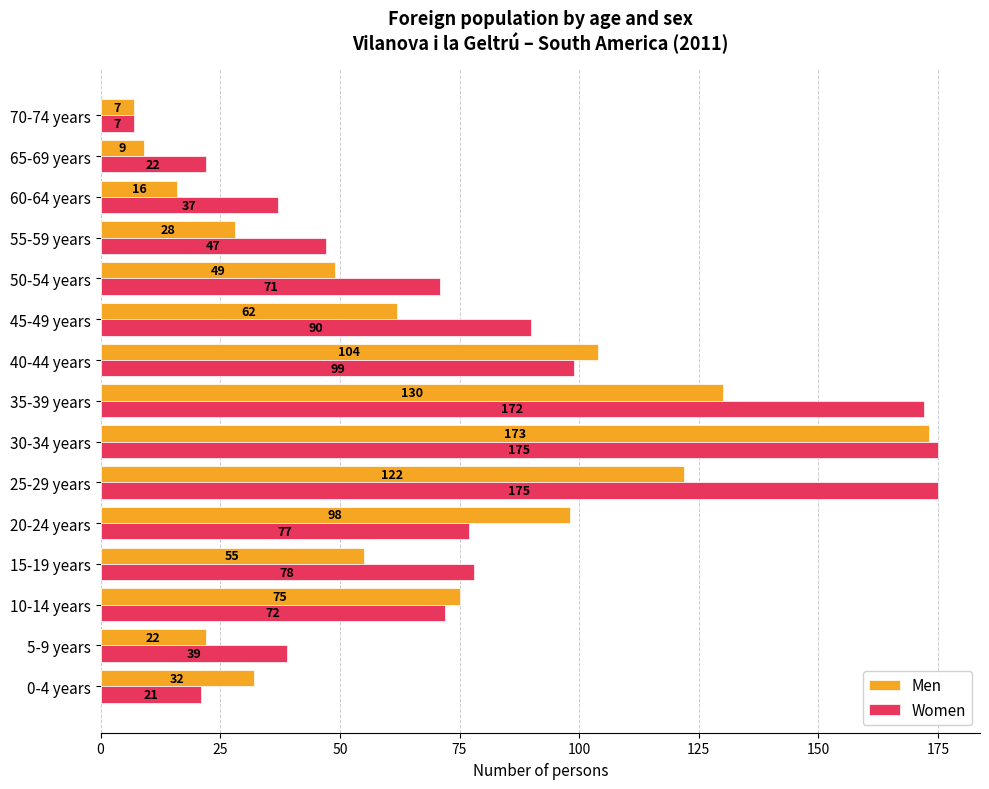

Where is Women nearest to the value 91?

45-49 years